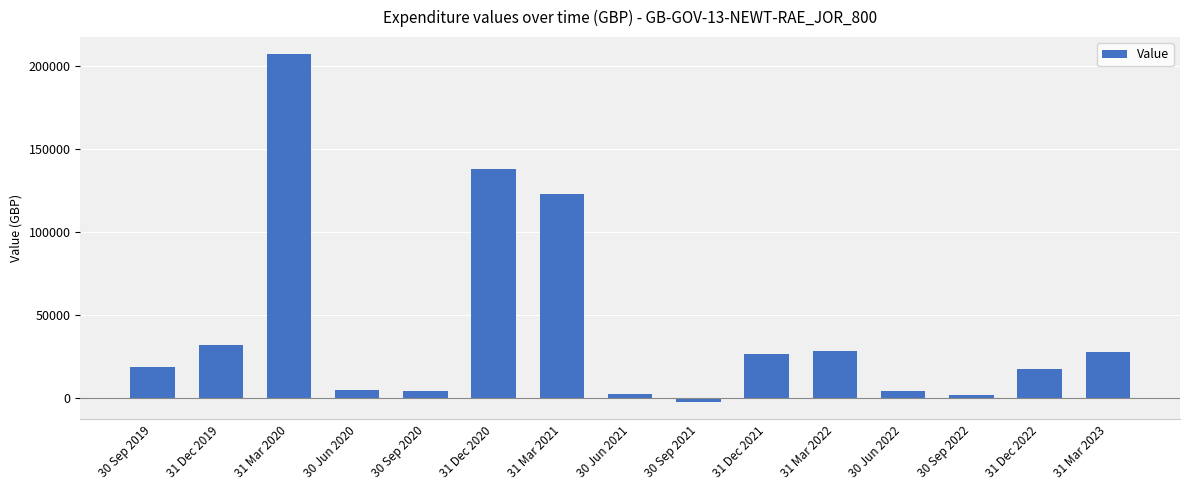

How many values are below 18527?

7